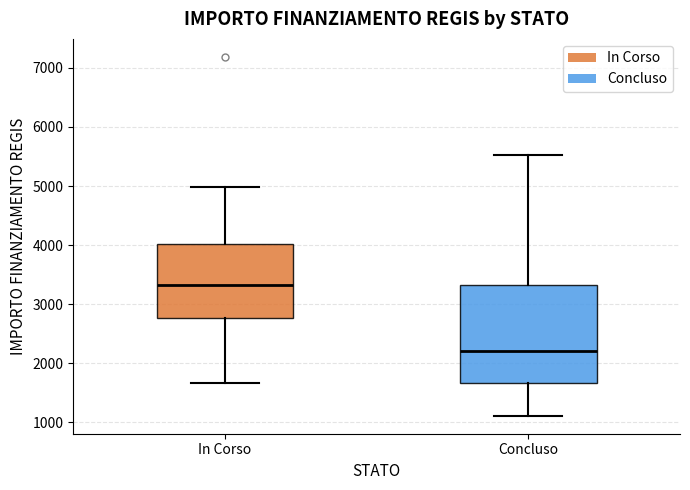

Reading left to right, transcribe this box plot: for each box, give where its median line is, the range the box spans, and where its two whiskers end, as read against the y-axis. The values are not printed on the chart, so give them approximately, as read against the axis.

In Corso: median 3300, box 2800 to 4000, whiskers 1700 to 5000
Concluso: median 2200, box 1700 to 3300, whiskers 1100 to 5500